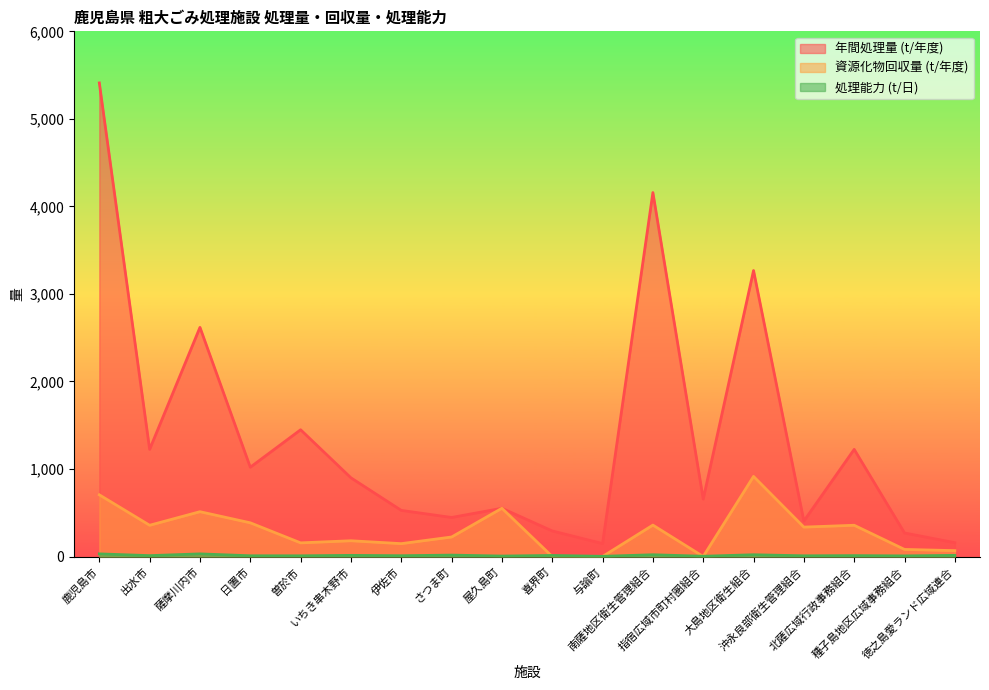

Reading right to left, extract all data points from this chart.

年間処理量 (t/年度): 158.0	269.0	1224.0	405.0	3267.2	656.0	4158.0	148.0	292.0	551.0	446.0	527.0	899.0	1448.0	1020.0	2618.0	1224.0	5410.6
資源化物回収量 (t/年度): 67.0	81.0	357.0	336.0	915.1	0.0	359.0	0.0	0.0	551.0	223.0	147.0	180.0	156.0	385.0	512.0	357.0	704.9
処理能力 (t/日): 13.0	7.0	10.0	8.0	20.0	3.0	20.0	2.2	12.0	5.2	16.0	9.0	13.0	8.0	8.4	30.0	10.0	30.0